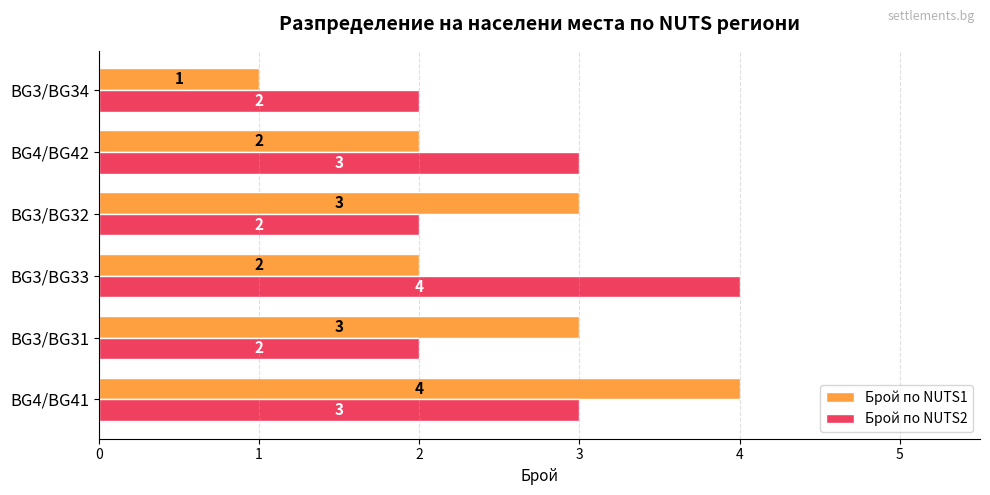

Count the number of categories in the chart.

6